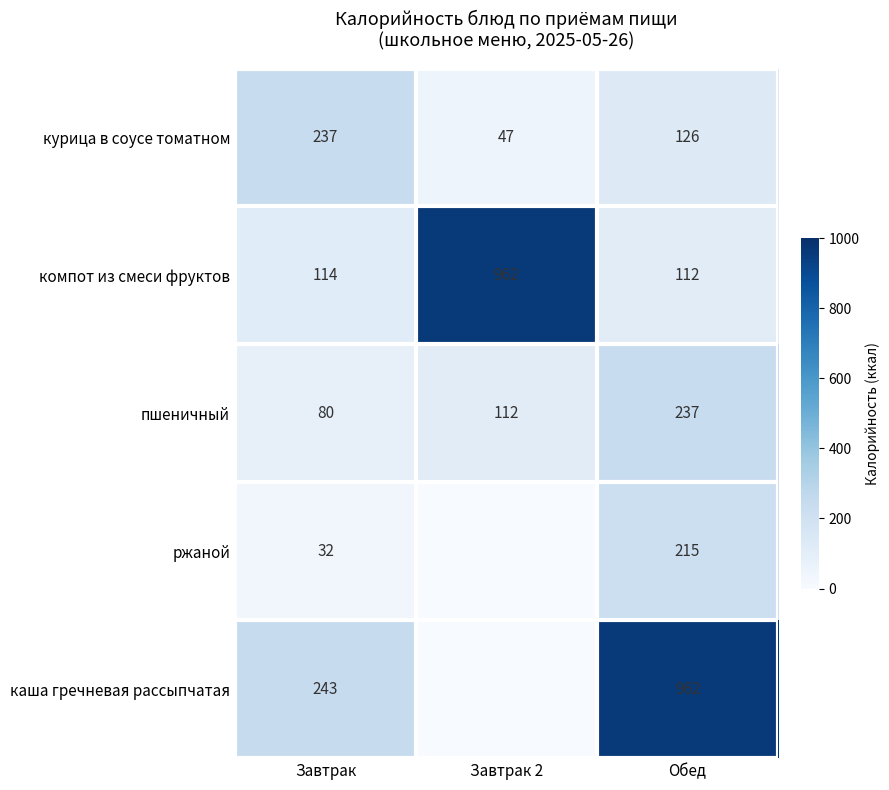

What is the difference between the highest and lowest values at Завтрак?

211